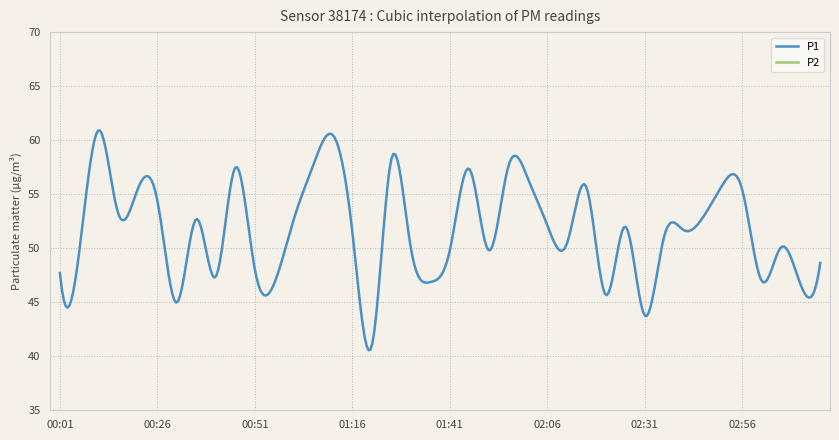

Rank the series by their average value, from lowest to highest.

P2, P1